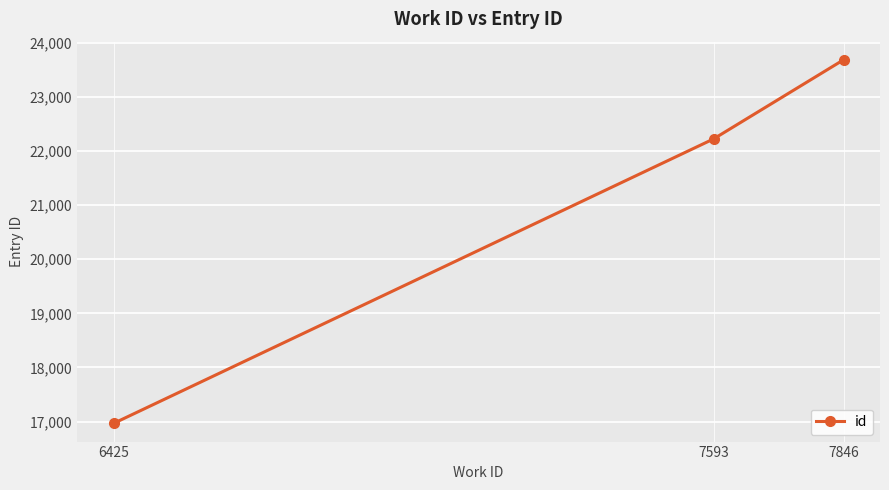

What is the greatest value displayed?

23681